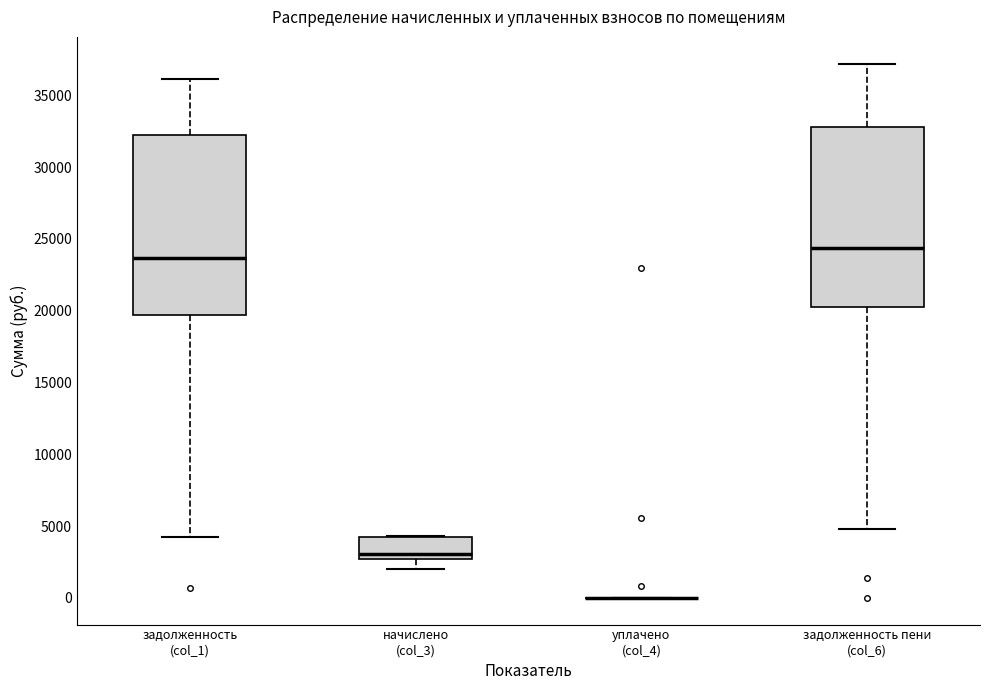

Reading left to right, read every box against the y-axis: the position of its median line, the range the box covers, and the ends of its whiskers. The values are not printed on the chart, so give them approximately, as read against the axis.

задолженность (col_1): median 23500, box 19500 to 32000, whiskers 4500 to 36000
начислено (col_3): median 3000, box 2500 to 4000, whiskers 2000 to 4500
уплачено (col_4): box collapsed to a line at 0, whiskers 0 to 0
задолженность пени (col_6): median 24500, box 20500 to 33000, whiskers 5000 to 37000